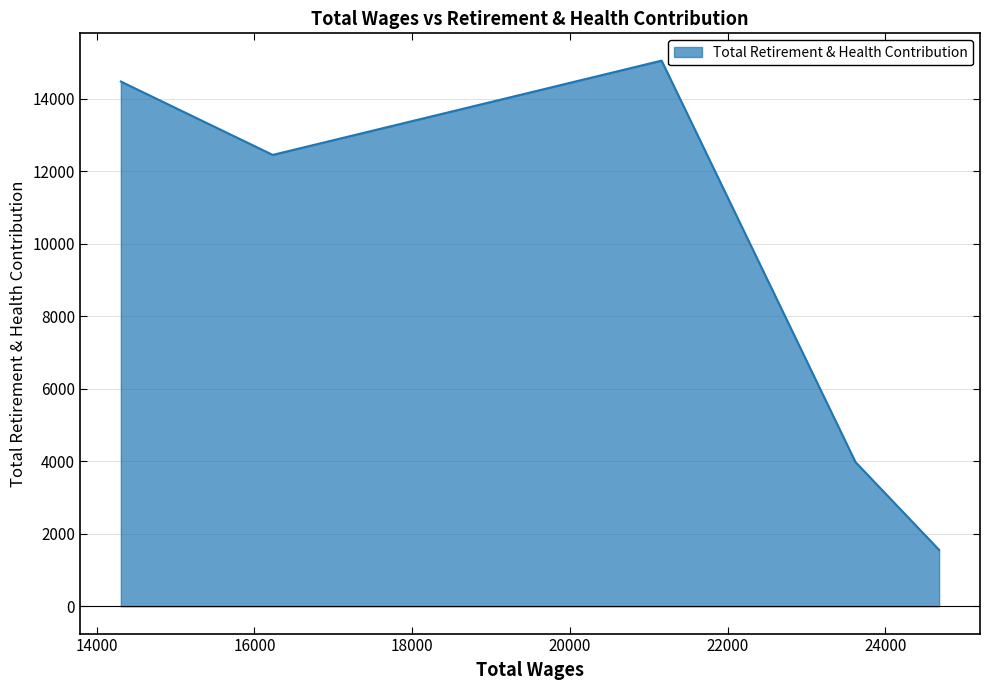

What is the sum of all values?

47515